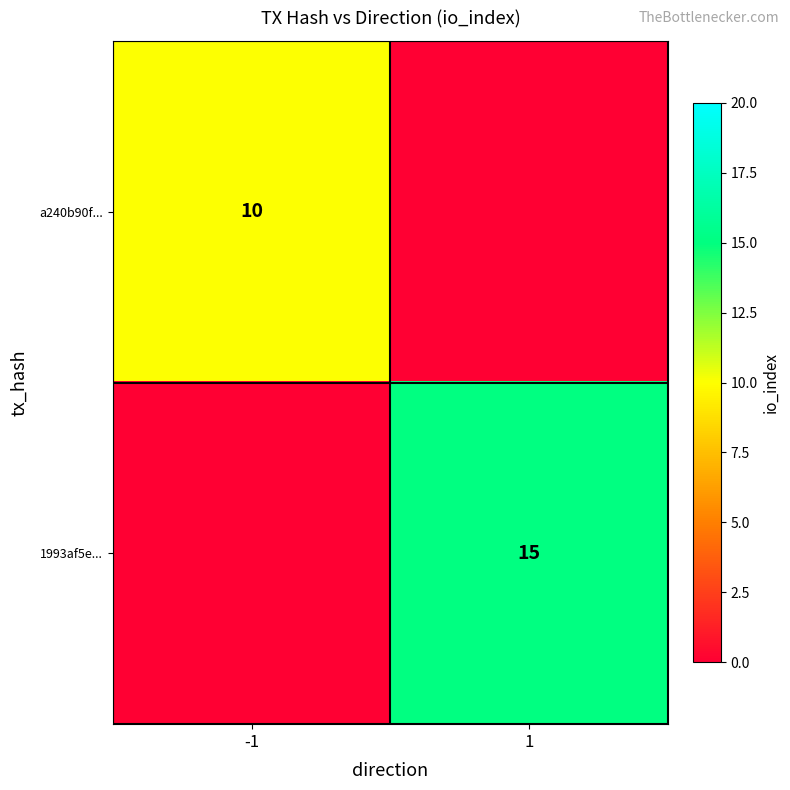

Is it true that a240b90f... equals 10 at -1?

True